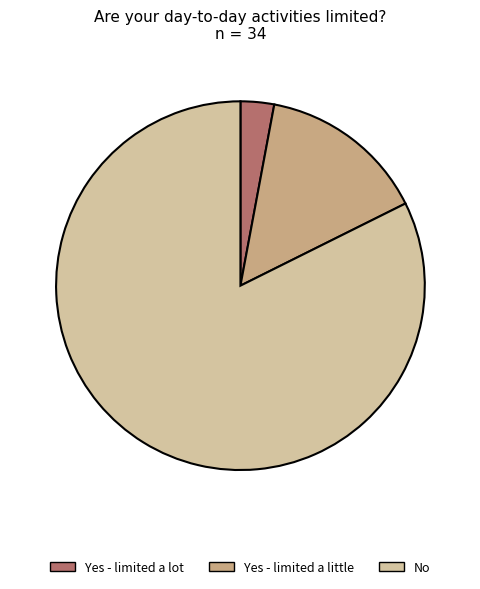

The No slice represents 94% of the pie. True or false?

False